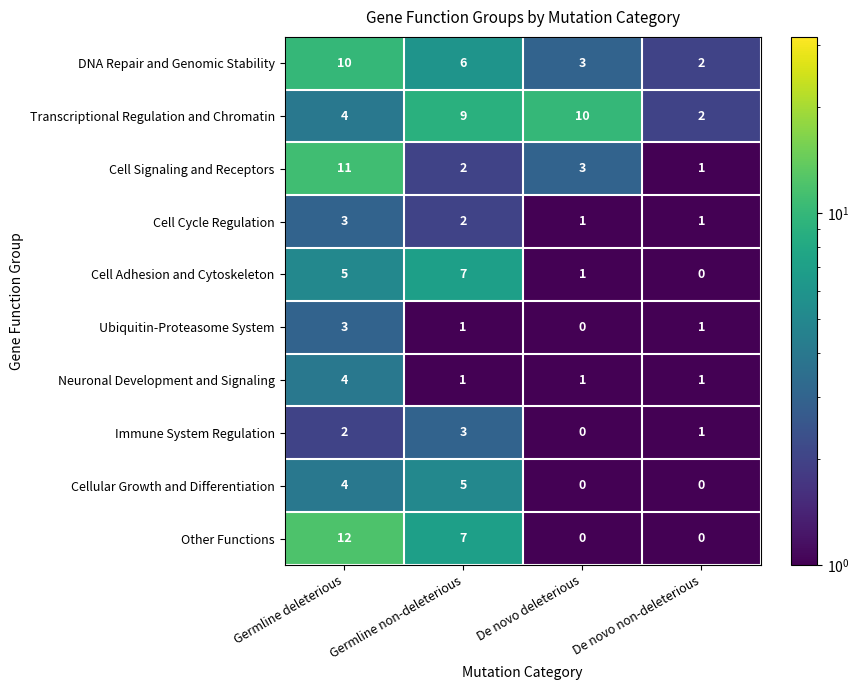

What is the difference between the Immune System Regulation values at Germline non-deleterious and De novo deleterious?

3